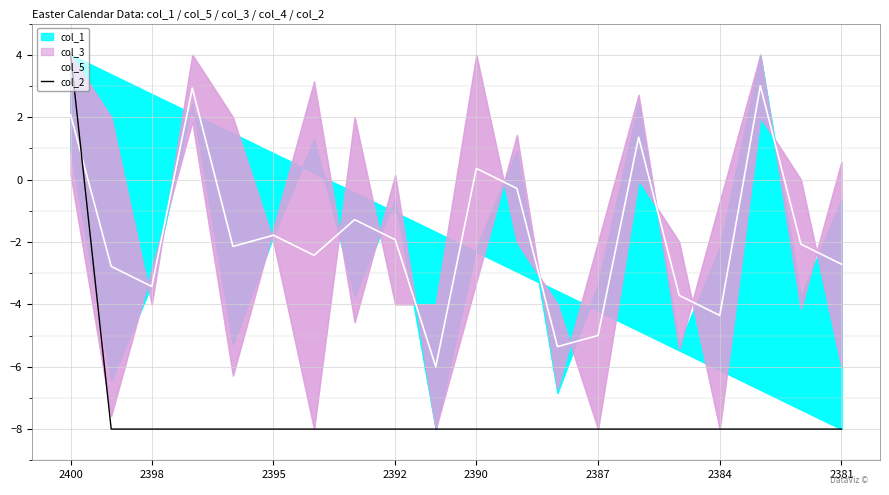

Is the value of col_5 at 2400 greater than the value of col_2 at 2395?

Yes